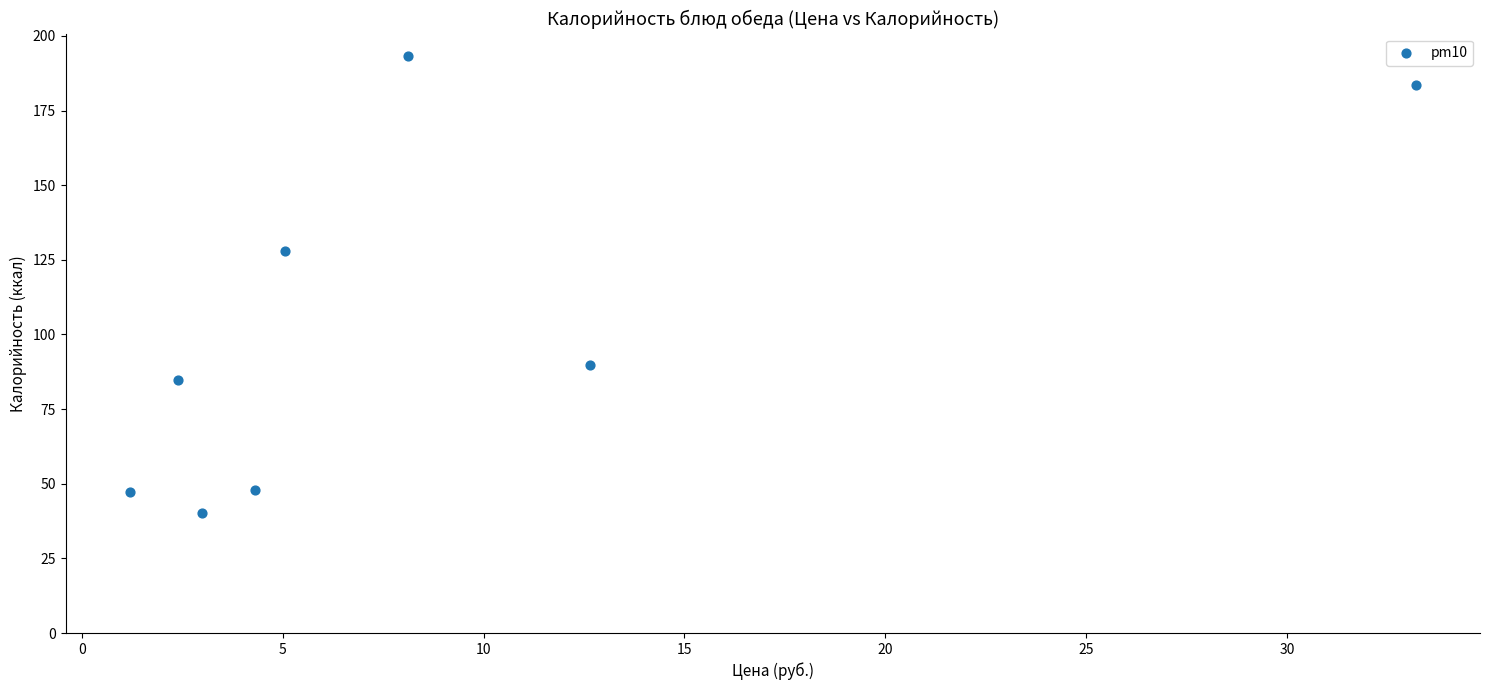

What is the average Y value?

101.8